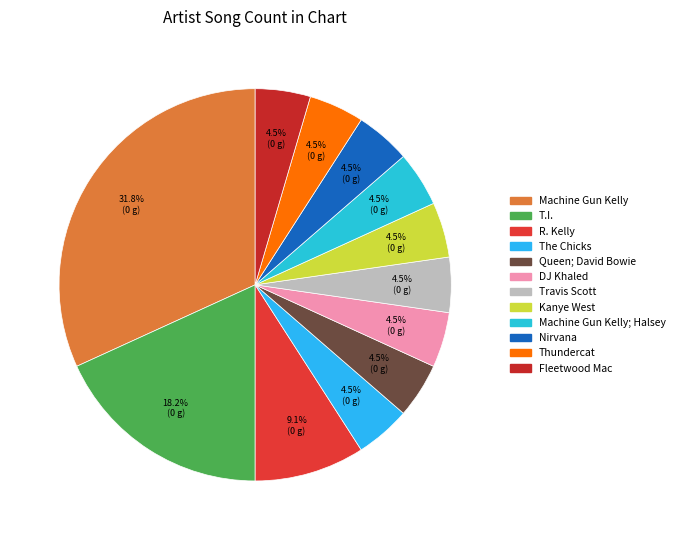

Count the number of slices in the pie.

12